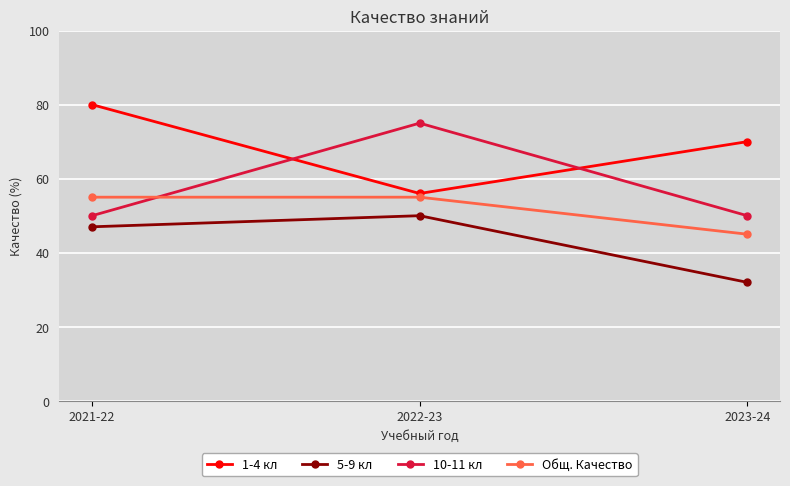

Which label corresponds to the smallest value in the chart?

2023-24